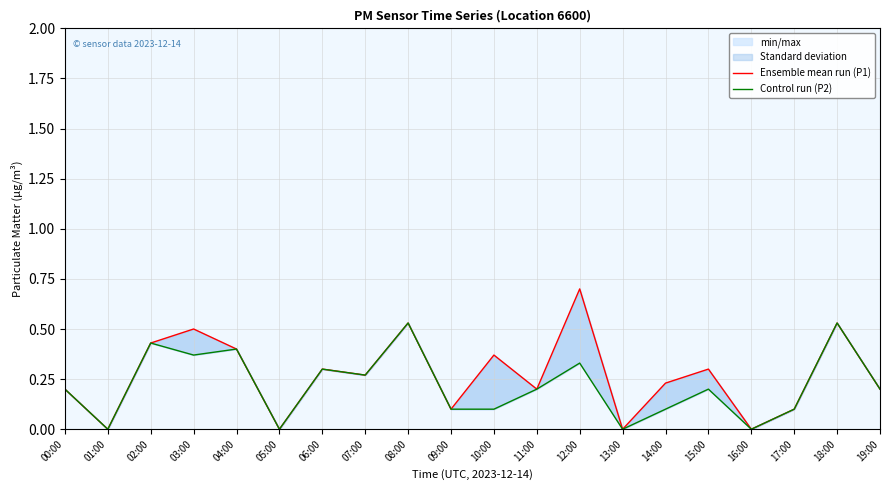

List the series in order of their peak value, highest first.

Ensemble mean run (P1), Control run (P2)